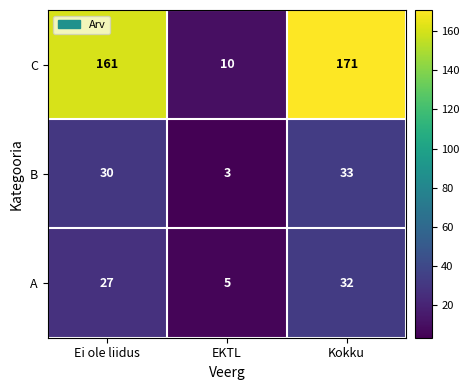

What is the spread (max minus min) of values at EKTL?

7